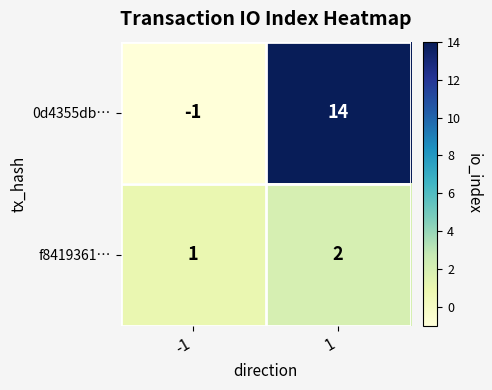

What is the greatest value displayed?

14